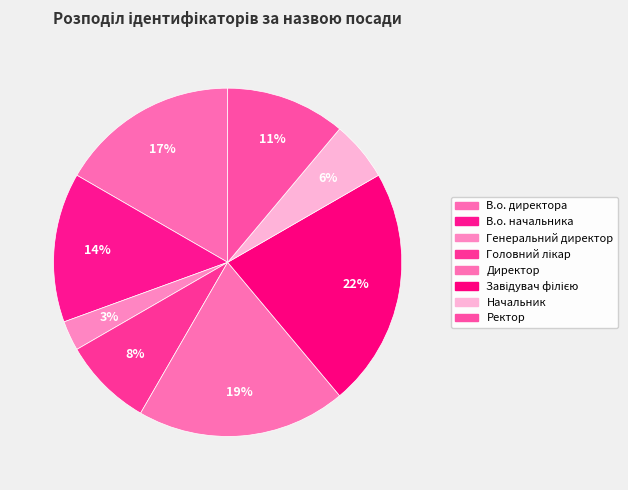

What portion of the pie excludes В.о. начальника?

86.1%